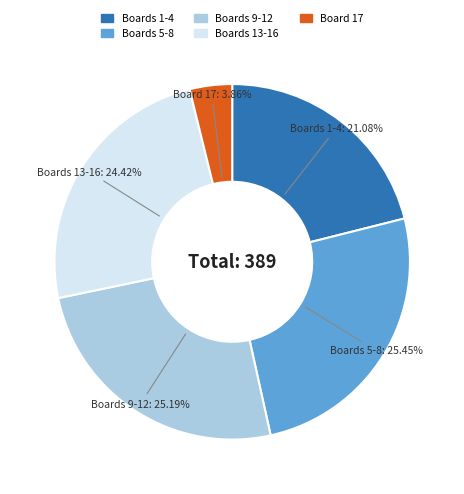

Is there any slice that represents more than half of the pie?

No